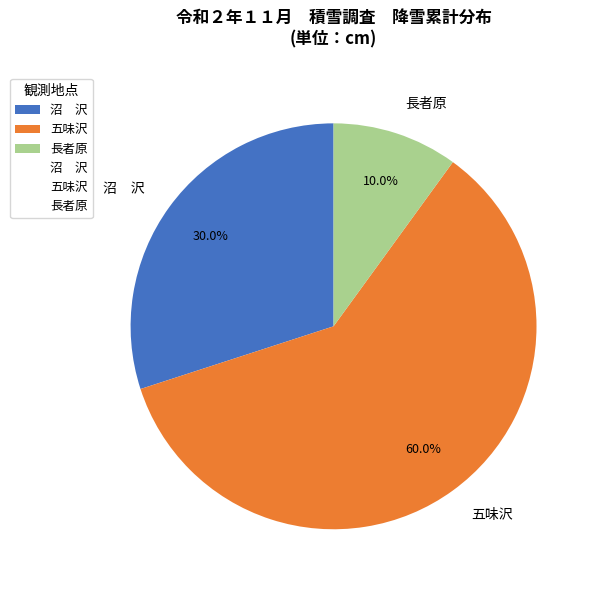

Is there a majority slice in this chart?

Yes